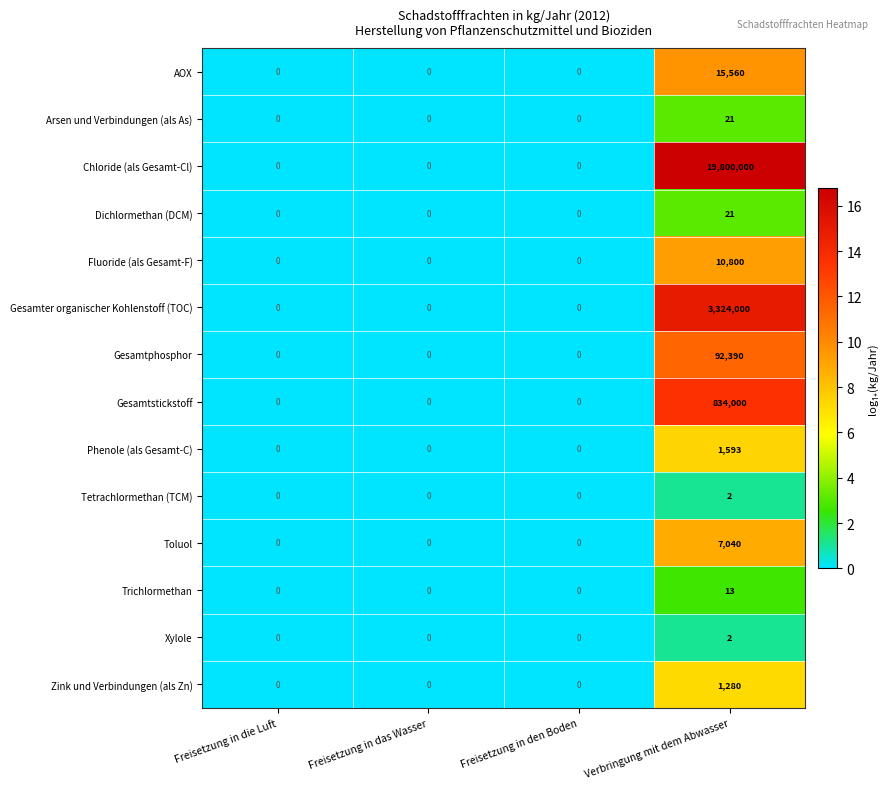

What is the total value across all series at Verbringung mit dem Abwasser?

24086722